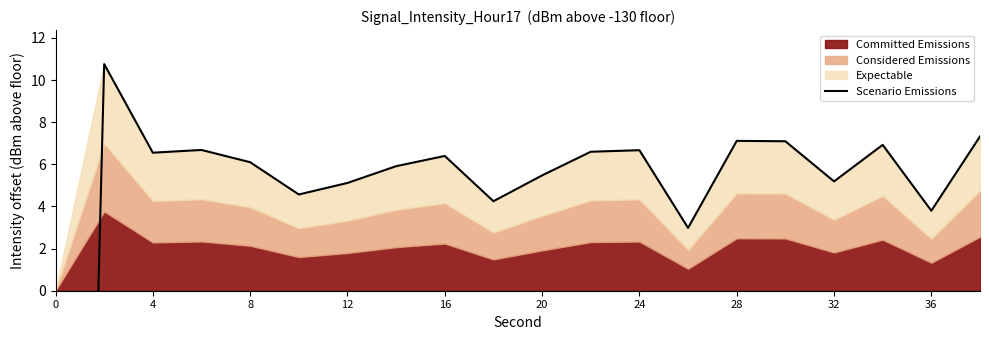

What is the value of the 4th point from the left?

6.7